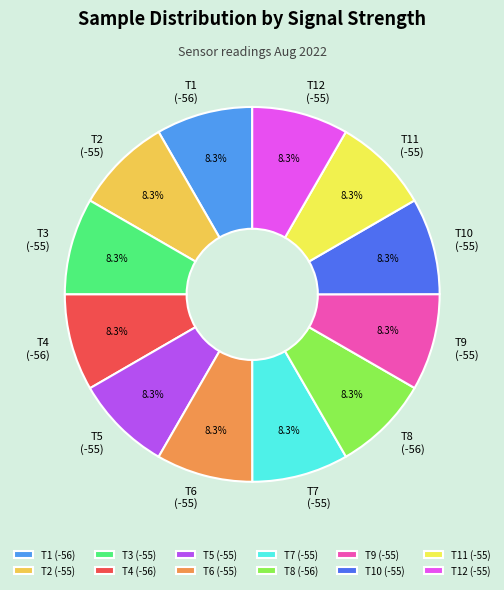

Approximately how many times larger is the value at T3 (-55) compared to T8 (-56)?

1.0